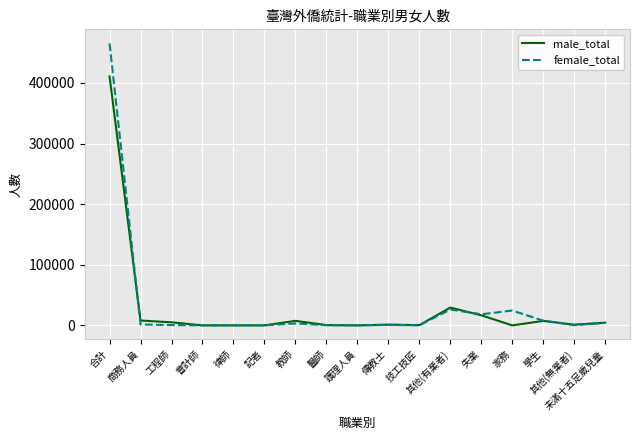

At how many categories does at least one series exceed 195549?

1